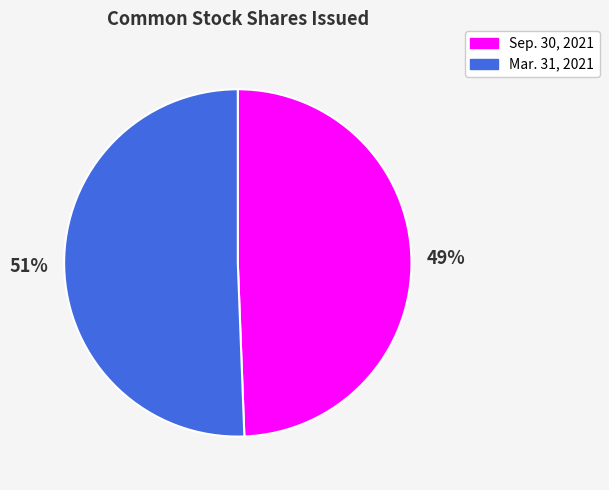

Is Sep. 30, 2021 the majority of the pie?

No